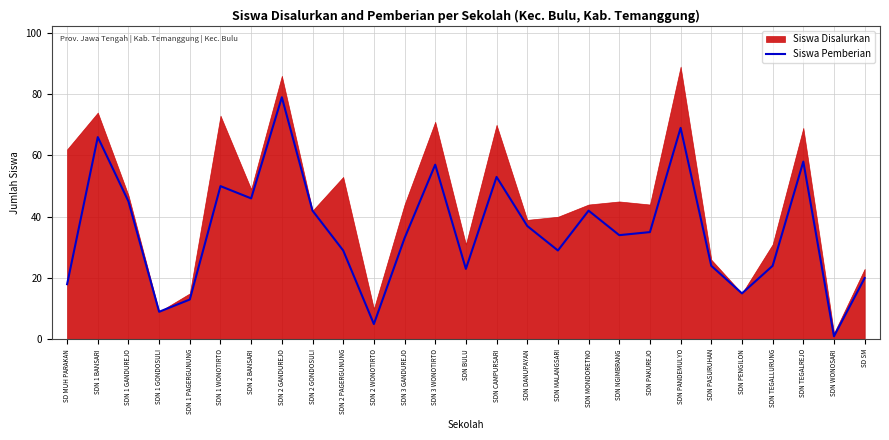

What is the difference between the maximum and second lowest values?

74